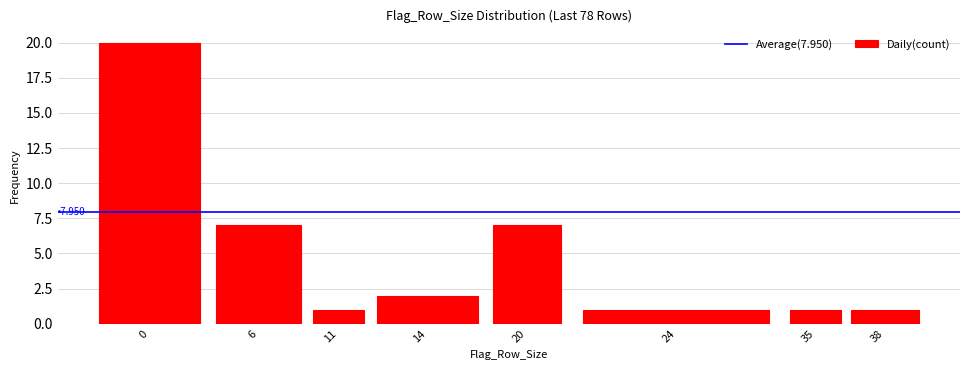

Reading right to left, what are all the values shown in this chart?

1	1	1	7	2	1	7	20